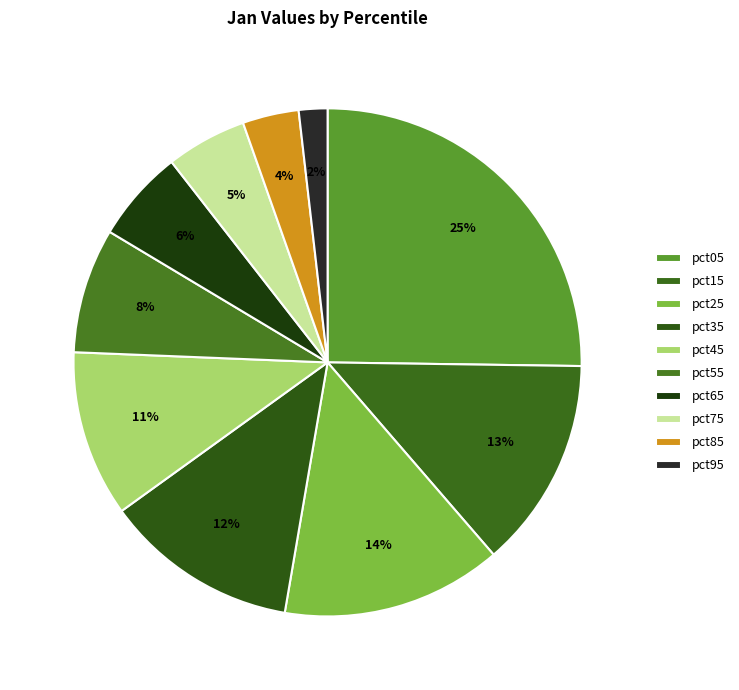

How many slices are in this pie chart?

10